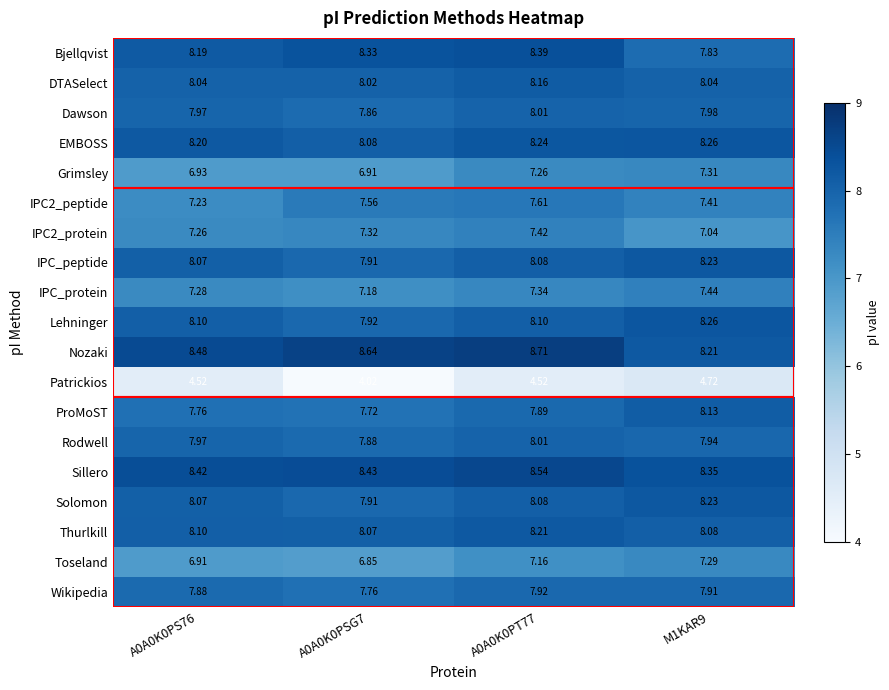

Is the value of Sillero at A0A0K0PT77 greater than the value of Thurlkill at A0A0K0PSG7?

Yes